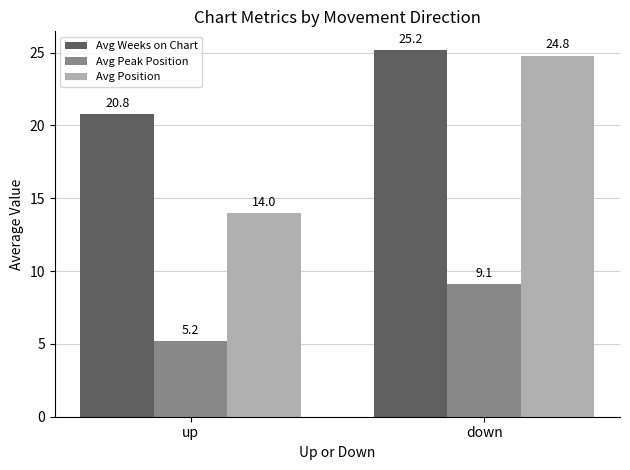

Reading right to left, what are all the values shown in this chart?

Avg Weeks on Chart: 25.2	20.8
Avg Peak Position: 9.1	5.2
Avg Position: 24.8	14.0